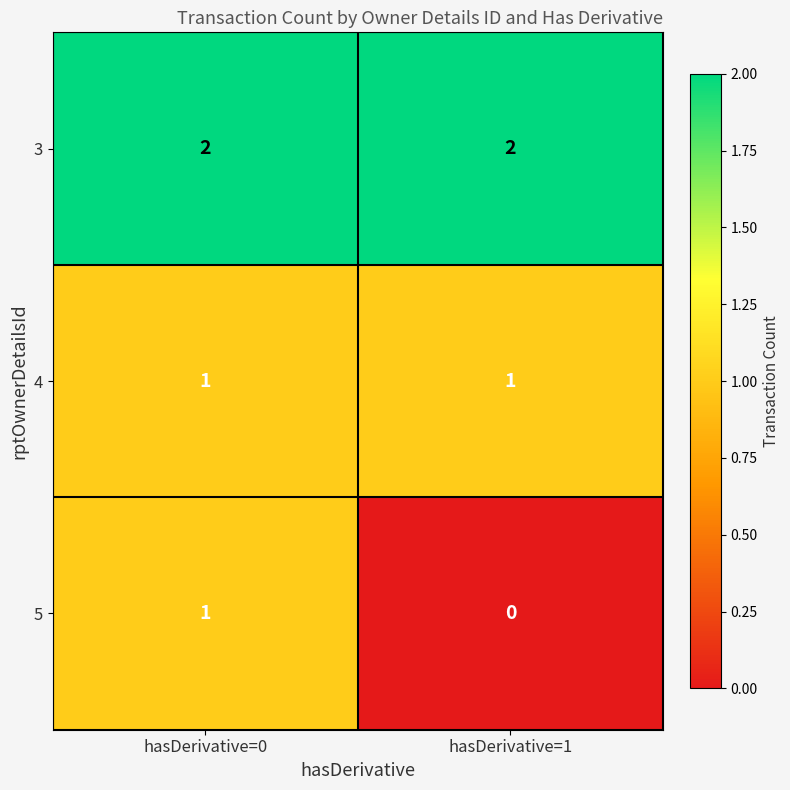

The value of 5 at hasDerivative=1 is 0. True or false?

True